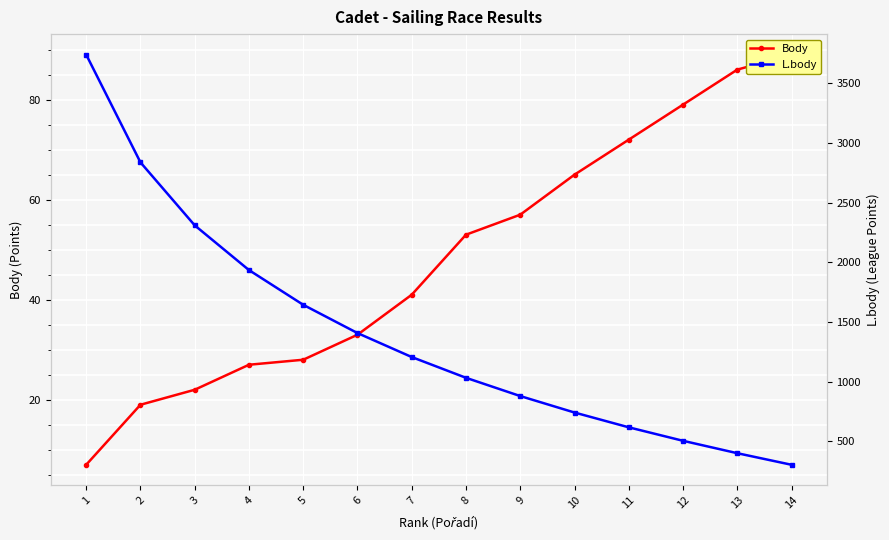

What are all the series names shown in the legend?

Body, L.body